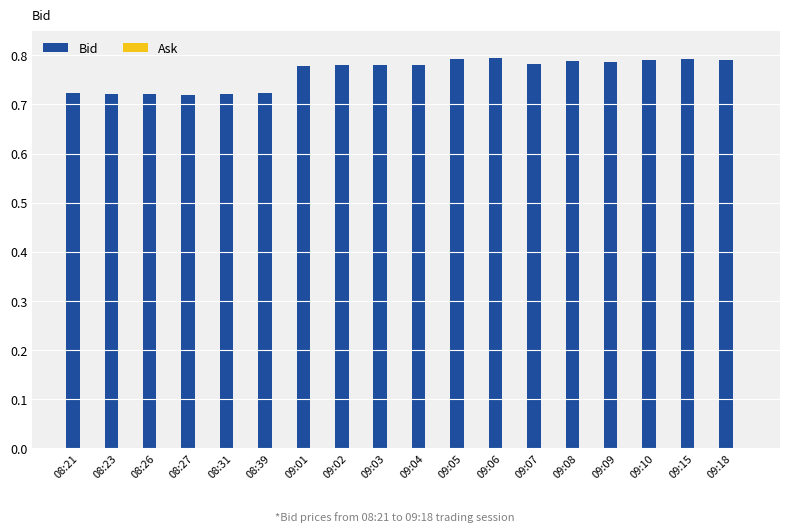

What is the sum of the values at 09:03 and 09:02?

1.6